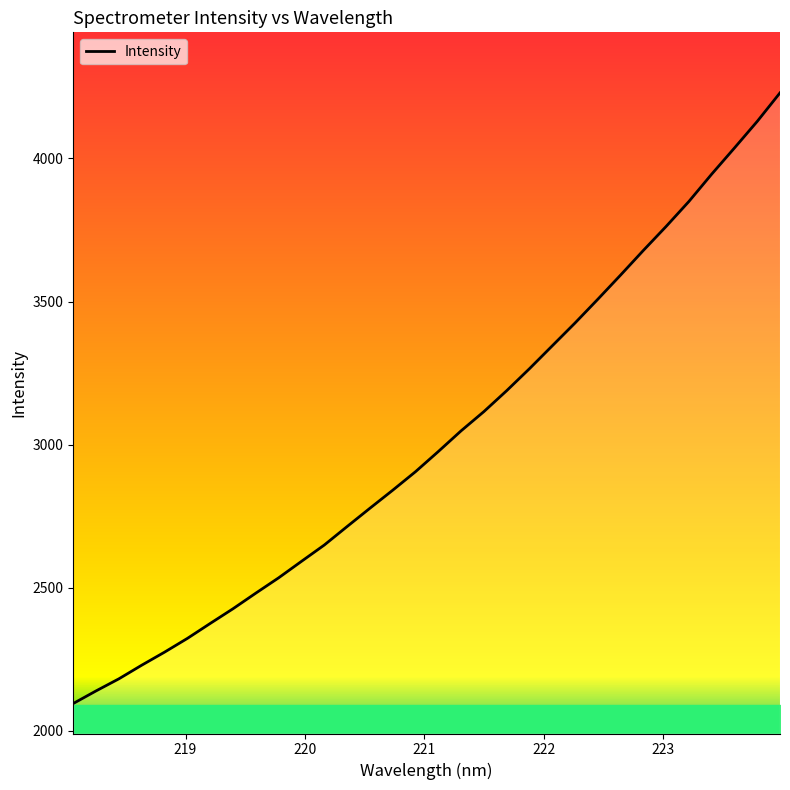

What is the smallest value displayed?

2095.9